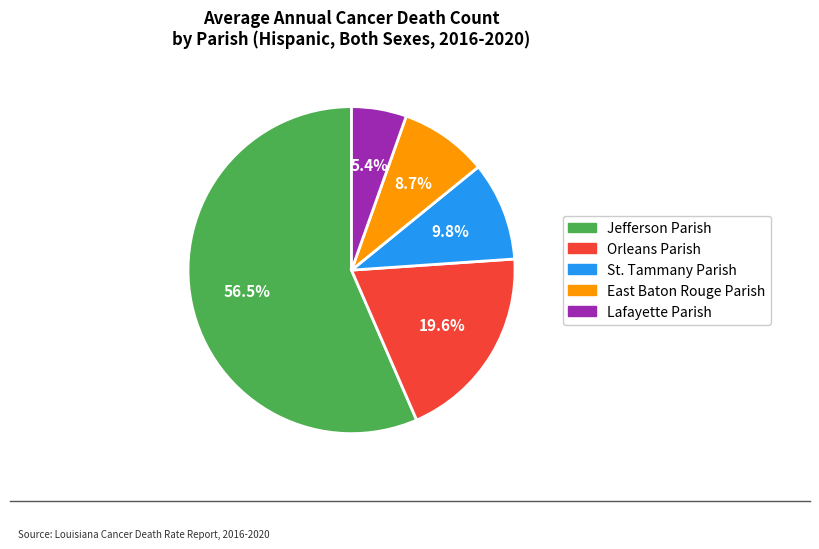

Is it true that East Baton Rouge Parish is 21% of the pie?

False